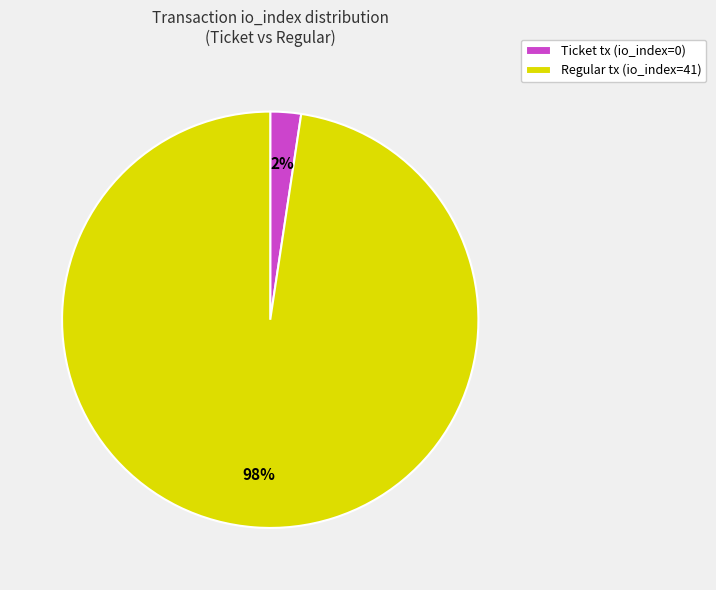

What percentage is the Regular tx (io_index=41) slice, to the nearest percent?

98%